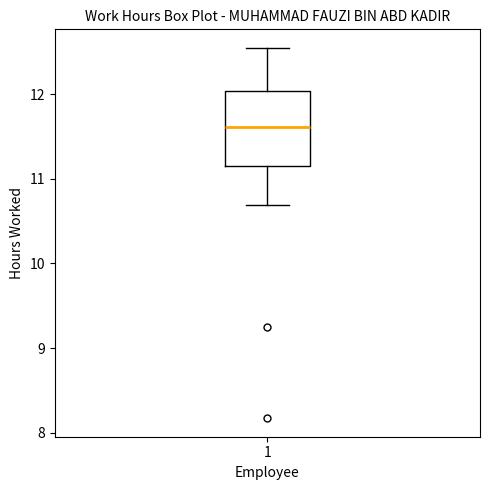

Where does the upper whisker of the box at x = 1 end on the y-axis? The values are not printed on the chart, so give them approximately, as read against the axis.

12.6